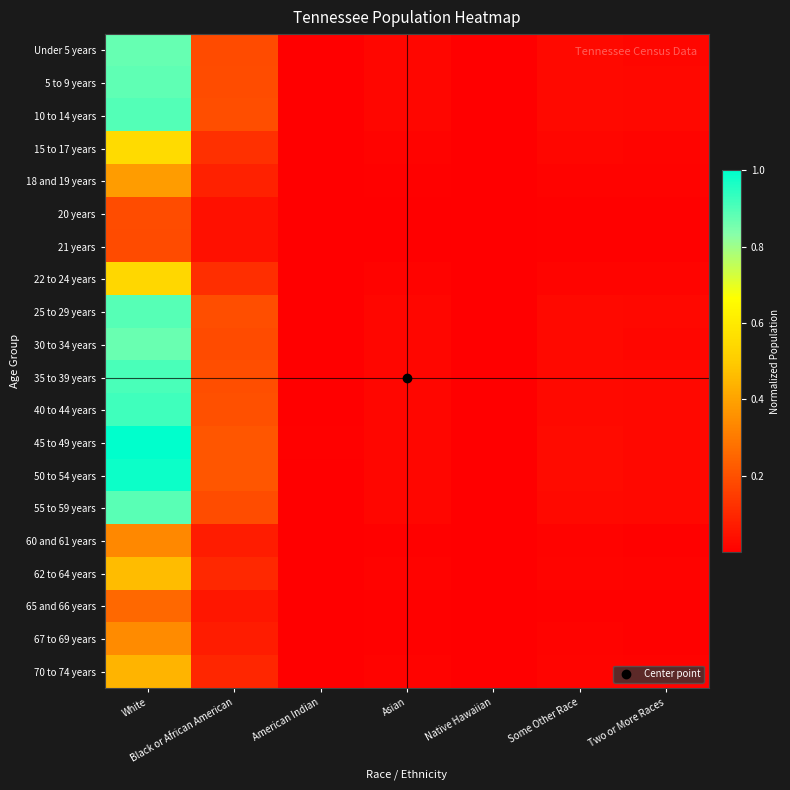

Reading right to left, transcribe all the data shown in this chart.

Under 5 years: Two or More Races=0.0	Some Other Race=0.0	Native Hawaiian=0.0	Asian=0.0	American Indian=0.0	Black or African American=0.2	White=0.9
5 to 9 years: Two or More Races=0.0	Some Other Race=0.0	Native Hawaiian=0.0	Asian=0.0	American Indian=0.0	Black or African American=0.2	White=0.9
10 to 14 years: Two or More Races=0.0	Some Other Race=0.0	Native Hawaiian=0.0	Asian=0.0	American Indian=0.0	Black or African American=0.2	White=0.9
15 to 17 years: Two or More Races=0.0	Some Other Race=0.0	Native Hawaiian=0.0	Asian=0.0	American Indian=0.0	Black or African American=0.1	White=0.6
18 and 19 years: Two or More Races=0.0	Some Other Race=0.0	Native Hawaiian=0.0	Asian=0.0	American Indian=0.0	Black or African American=0.1	White=0.4
20 years: Two or More Races=0.0	Some Other Race=0.0	Native Hawaiian=0.0	Asian=0.0	American Indian=0.0	Black or African American=0.0	White=0.2
21 years: Two or More Races=0.0	Some Other Race=0.0	Native Hawaiian=0.0	Asian=0.0	American Indian=0.0	Black or African American=0.0	White=0.2
22 to 24 years: Two or More Races=0.0	Some Other Race=0.0	Native Hawaiian=0.0	Asian=0.0	American Indian=0.0	Black or African American=0.1	White=0.5
25 to 29 years: Two or More Races=0.0	Some Other Race=0.0	Native Hawaiian=0.0	Asian=0.0	American Indian=0.0	Black or African American=0.2	White=0.9
30 to 34 years: Two or More Races=0.0	Some Other Race=0.0	Native Hawaiian=0.0	Asian=0.0	American Indian=0.0	Black or African American=0.2	White=0.9
35 to 39 years: Two or More Races=0.0	Some Other Race=0.0	Native Hawaiian=0.0	Asian=0.0	American Indian=0.0	Black or African American=0.2	White=0.9
40 to 44 years: Two or More Races=0.0	Some Other Race=0.0	Native Hawaiian=0.0	Asian=0.0	American Indian=0.0	Black or African American=0.2	White=0.9
45 to 49 years: Two or More Races=0.0	Some Other Race=0.0	Native Hawaiian=0.0	Asian=0.0	American Indian=0.0	Black or African American=0.2	White=1.0
50 to 54 years: Two or More Races=0.0	Some Other Race=0.0	Native Hawaiian=0.0	Asian=0.0	American Indian=0.0	Black or African American=0.2	White=1.0
55 to 59 years: Two or More Races=0.0	Some Other Race=0.0	Native Hawaiian=0.0	Asian=0.0	American Indian=0.0	Black or African American=0.2	White=0.9
60 and 61 years: Two or More Races=0.0	Some Other Race=0.0	Native Hawaiian=0.0	Asian=0.0	American Indian=0.0	Black or African American=0.1	White=0.3
62 to 64 years: Two or More Races=0.0	Some Other Race=0.0	Native Hawaiian=0.0	Asian=0.0	American Indian=0.0	Black or African American=0.1	White=0.5
65 and 66 years: Two or More Races=0.0	Some Other Race=0.0	Native Hawaiian=0.0	Asian=0.0	American Indian=0.0	Black or African American=0.1	White=0.3
67 to 69 years: Two or More Races=0.0	Some Other Race=0.0	Native Hawaiian=0.0	Asian=0.0	American Indian=0.0	Black or African American=0.1	White=0.3
70 to 74 years: Two or More Races=0.0	Some Other Race=0.0	Native Hawaiian=0.0	Asian=0.0	American Indian=0.0	Black or African American=0.1	White=0.4